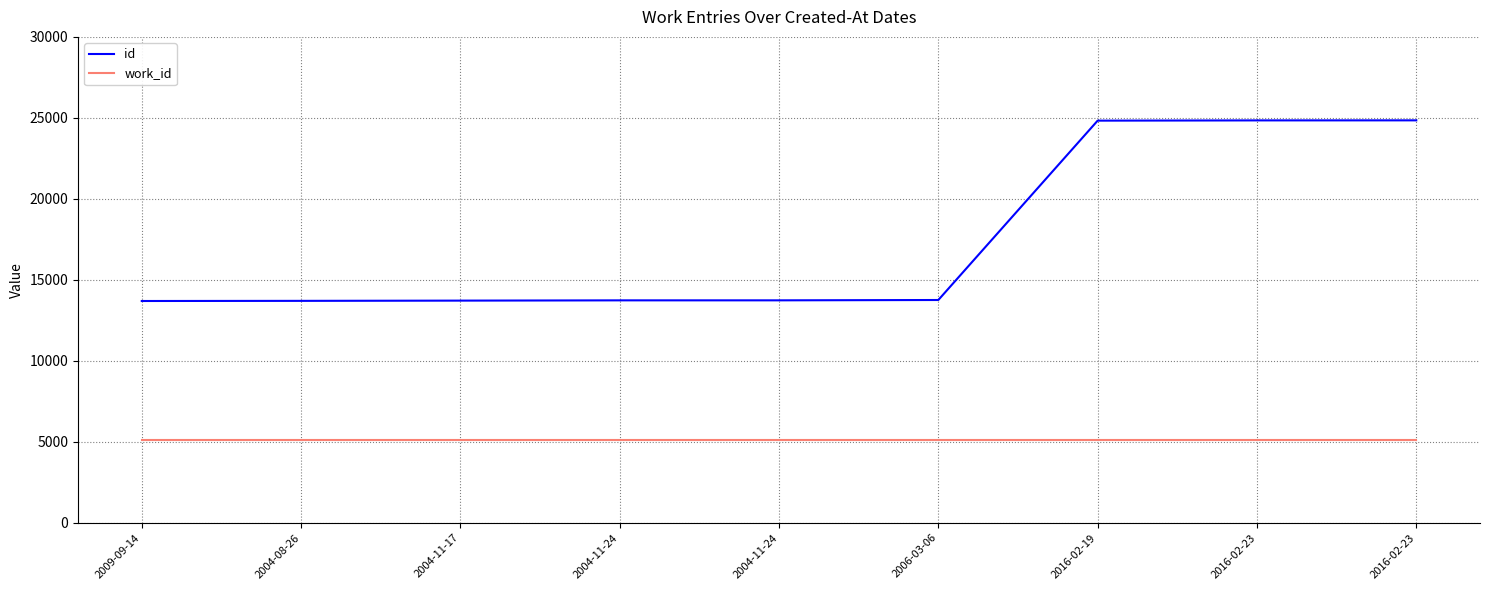

At which label does work_id reach its minimum?

2009-09-14